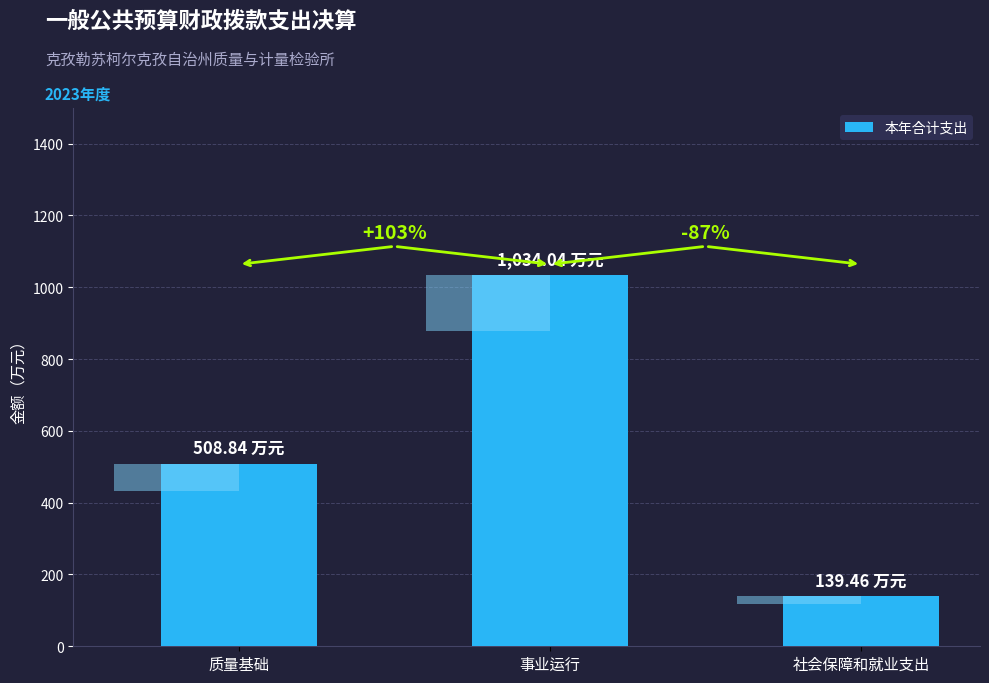

How many bars are there in total?

3